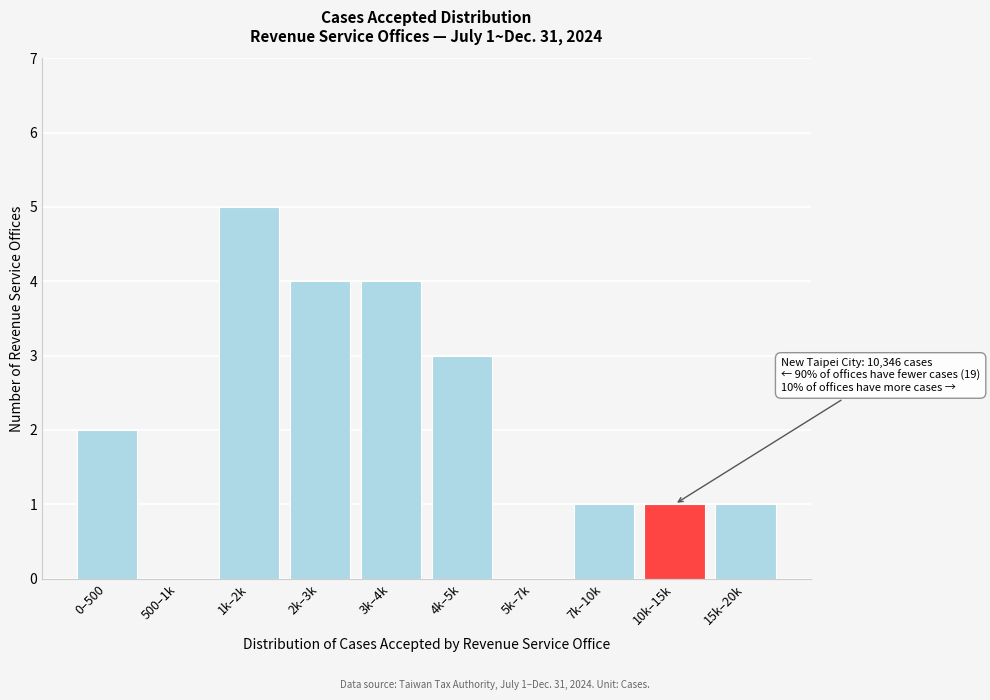

Reading left to right, extract all data points from this chart.

0–500=2	500–1k=0	1k–2k=5	2k–3k=4	3k–4k=4	4k–5k=3	5k–7k=0	7k–10k=1	10k–15k=1	15k–20k=1